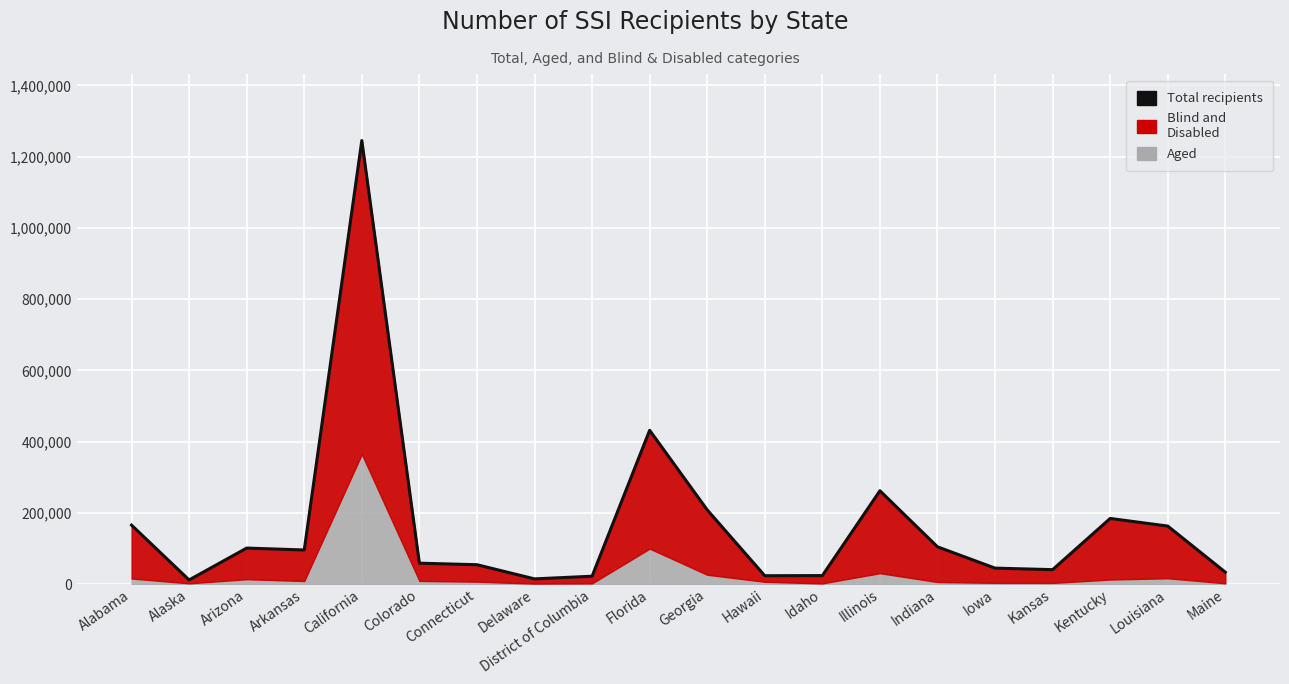

What is the change in value from District of Columbia to Kansas?

+18432